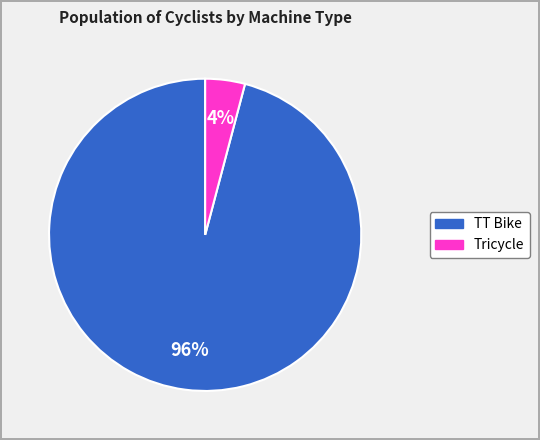

The Tricycle slice represents 4% of the pie. True or false?

True